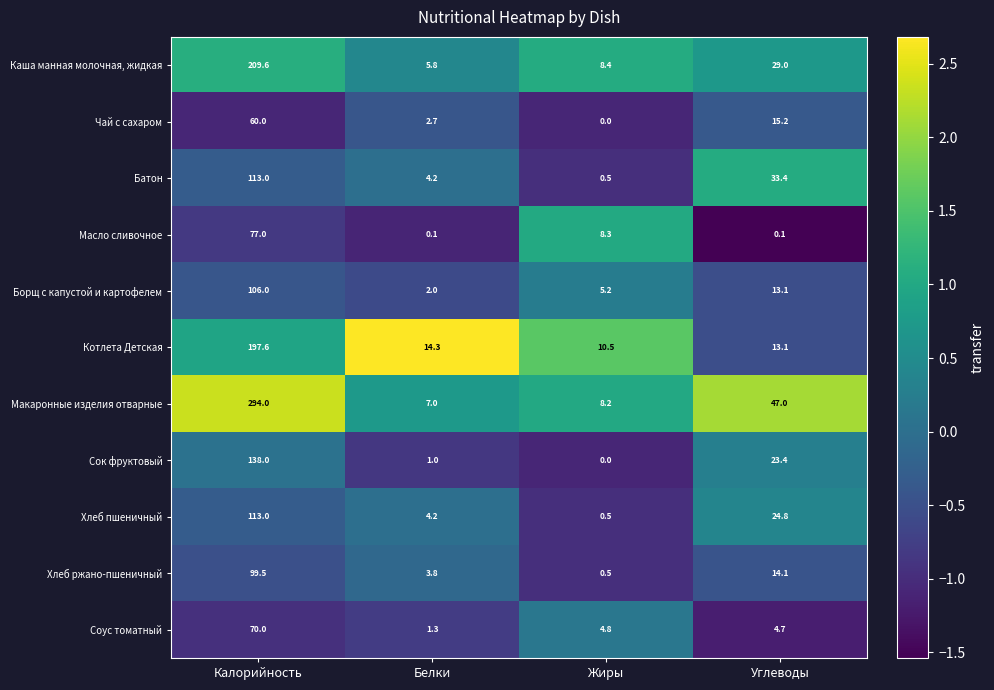

Where is Батон nearest to the value 56?

Углеводы